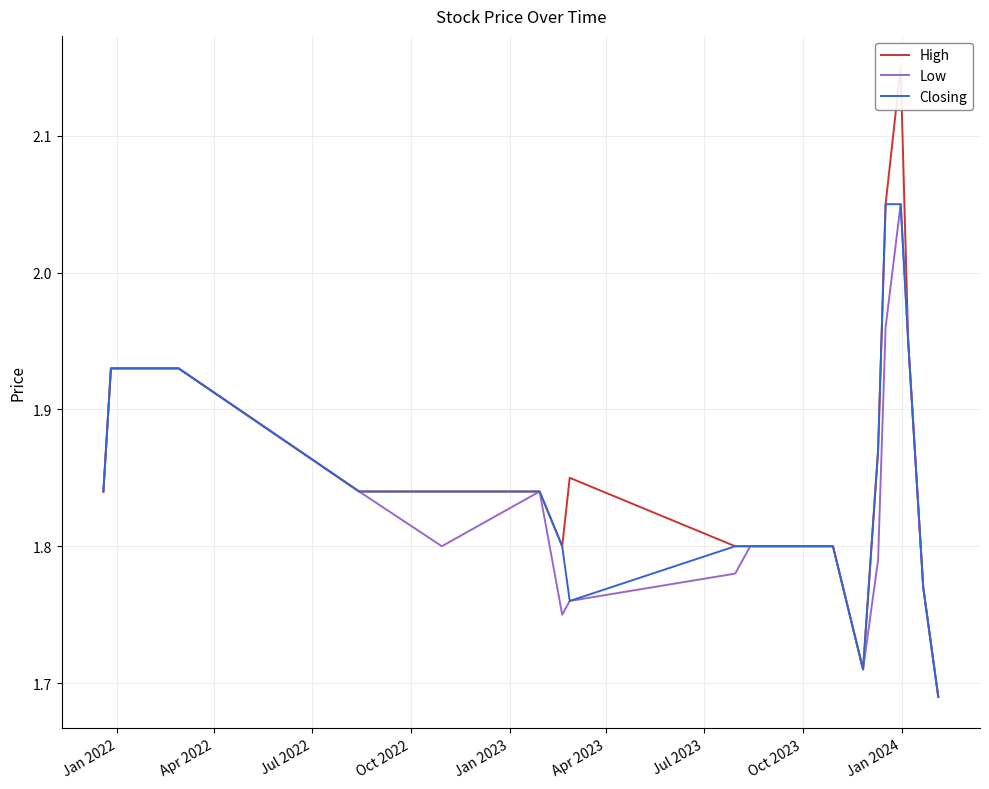

Is the value of Closing at Jan 2022 greater than the value of Low at 13?

Yes